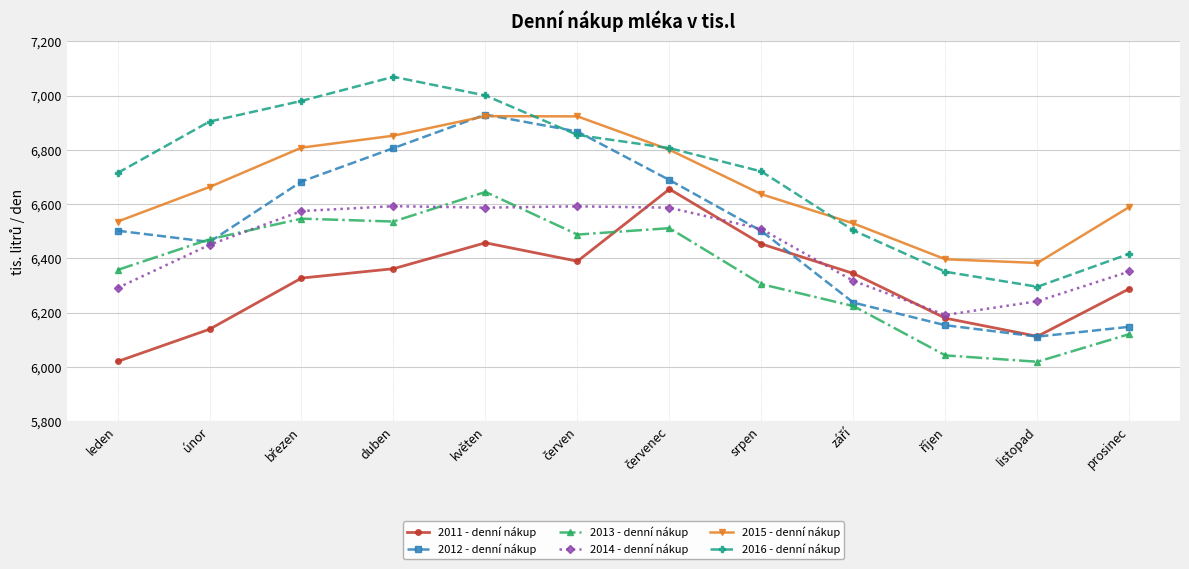

True or false: 2011 - denní nákup has more than 1 points higher than both neighbors.

True